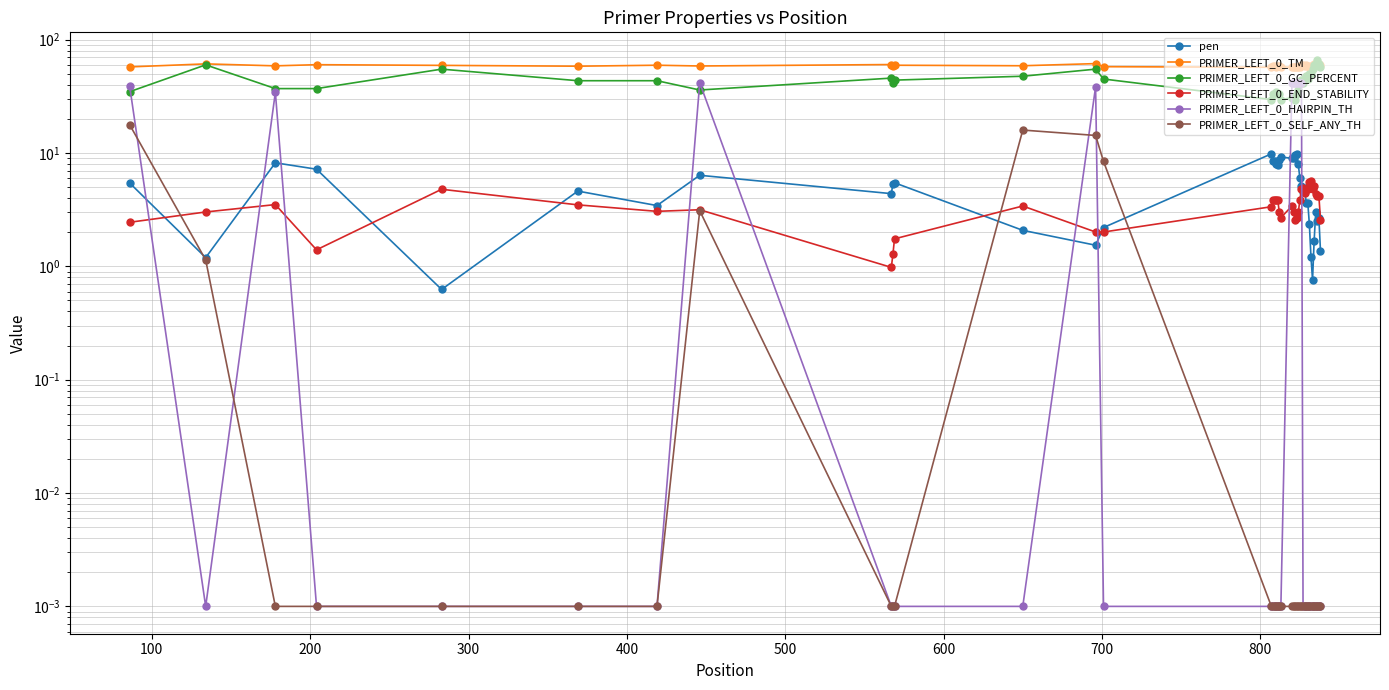

How many values in the PRIMER_LEFT_0_END_STABILITY series exceed 3?

29